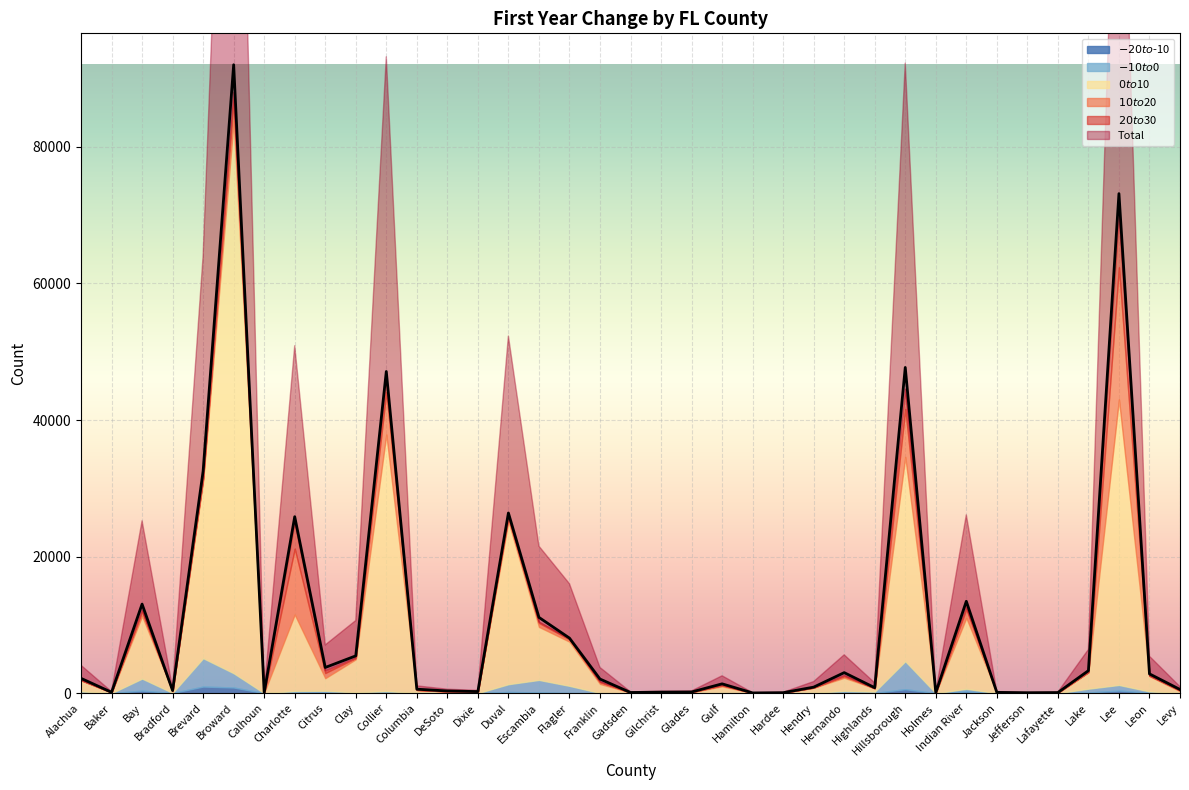

True or false: Total has a value of 105 at Jefferson.

False